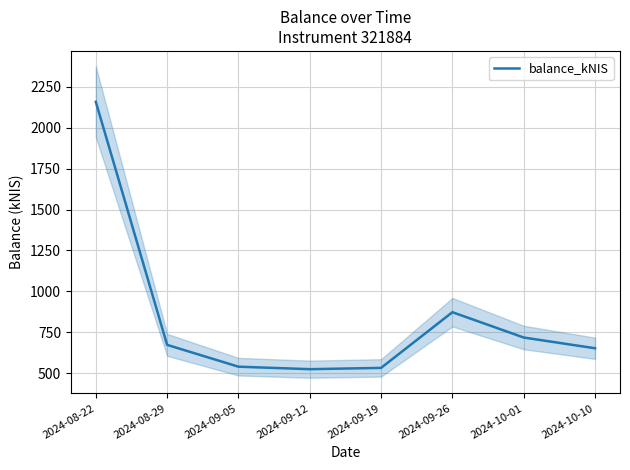

The value at 2024-10-01 is 452.6. True or false?

False